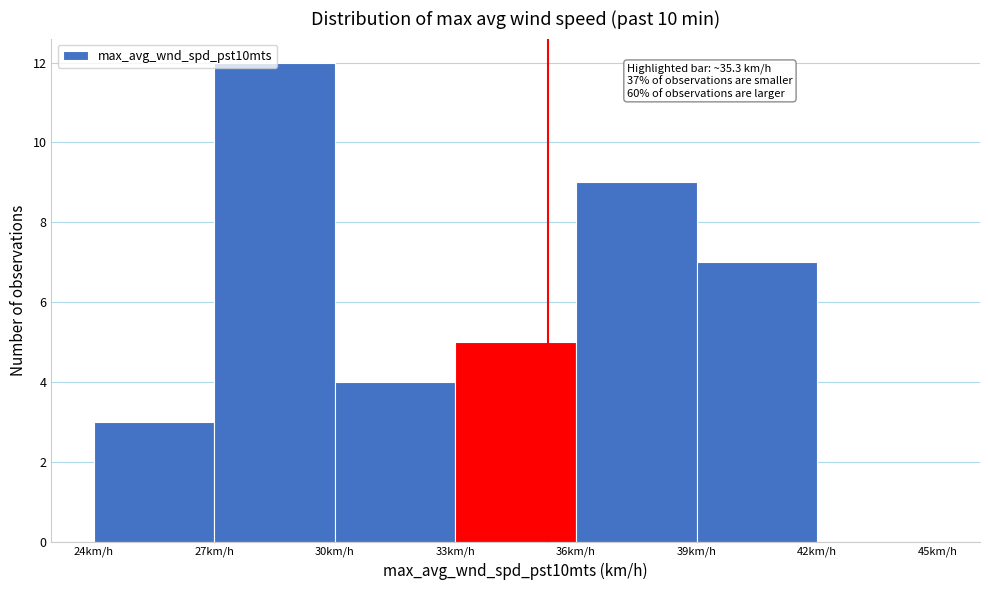

Over which range of the x-axis is the bar tallest?

27 to 30